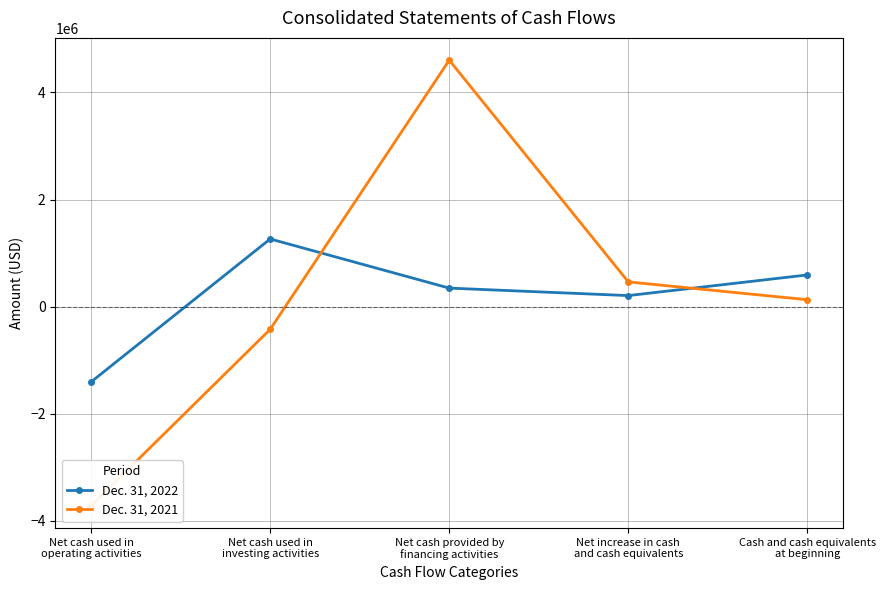

Between Net cash used in
operating activities and Net cash provided by
financing activities, which is larger?

Net cash provided by
financing activities